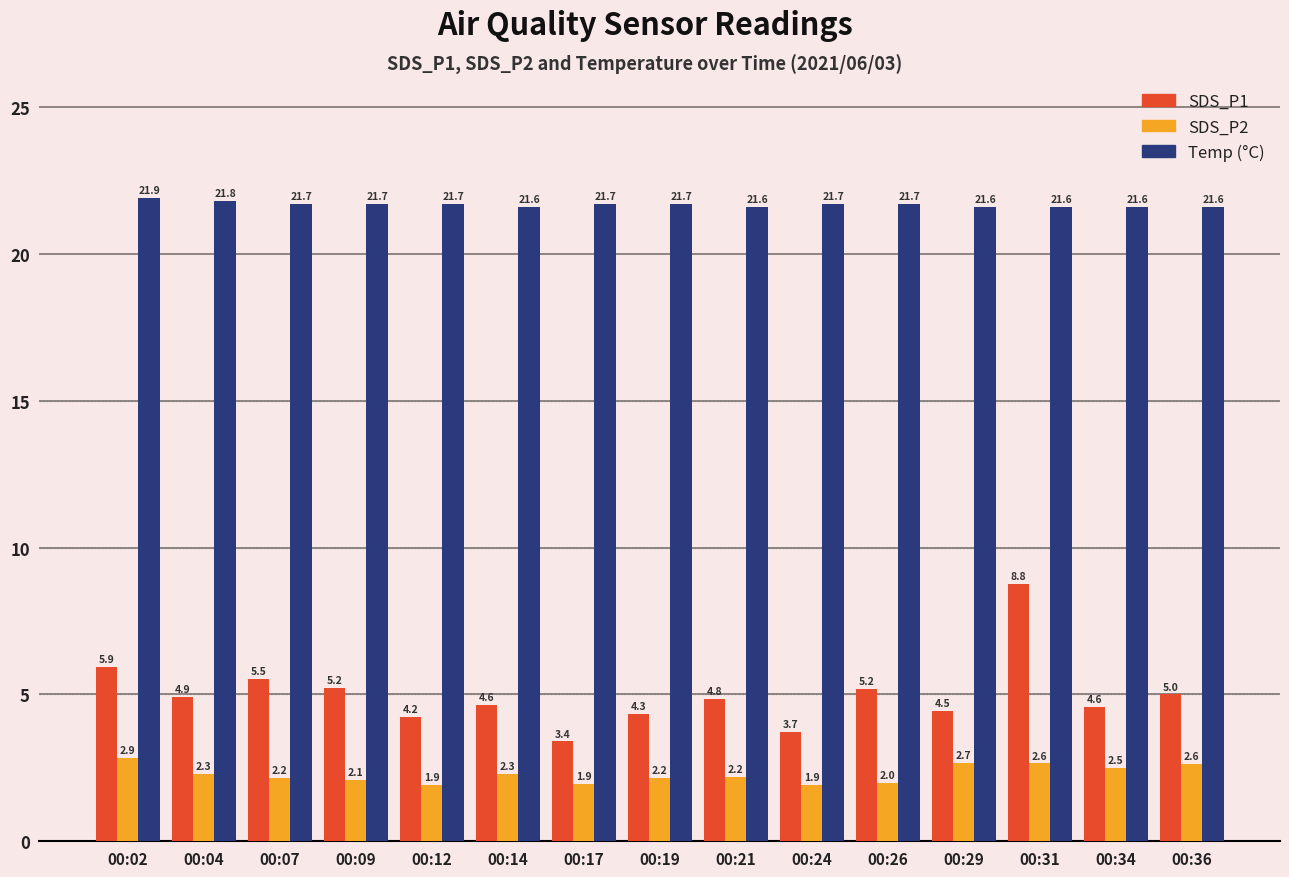

Which category has the highest value across all series?

00:02